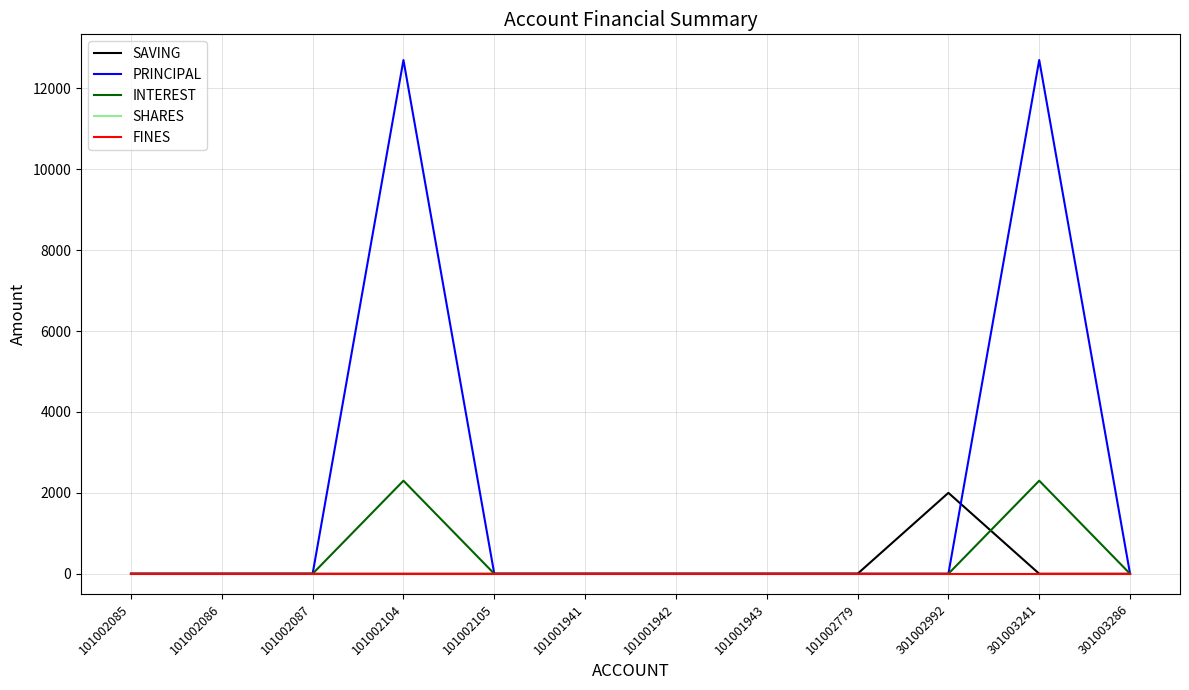

What is the label of the 6th point from the right?

101001942